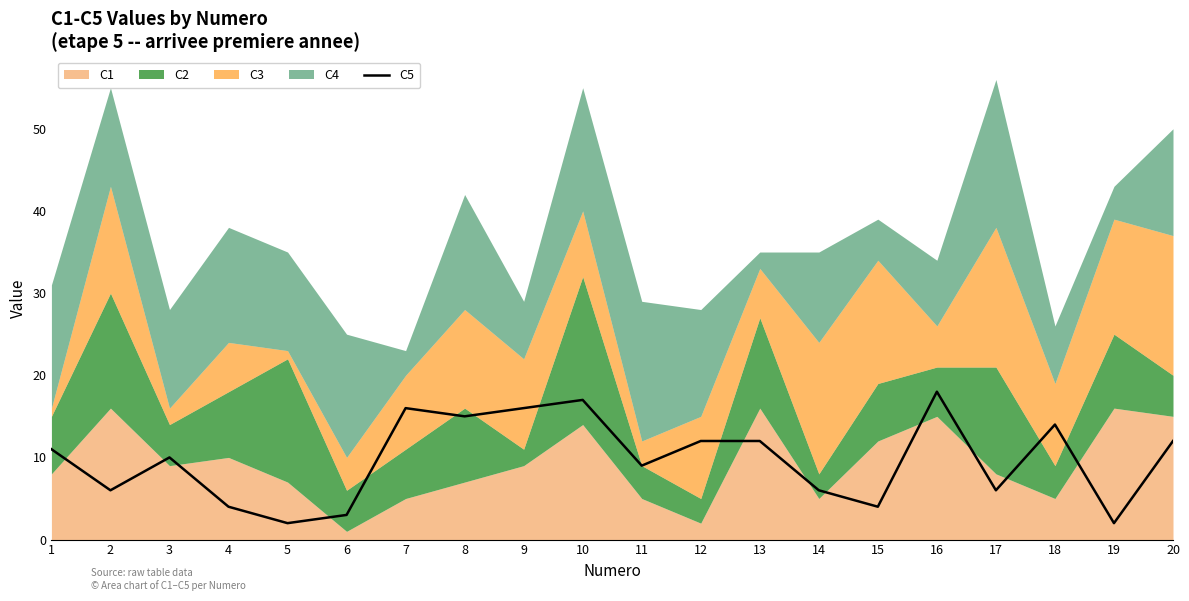

Is it true that C5 equals 16 at 9?

True